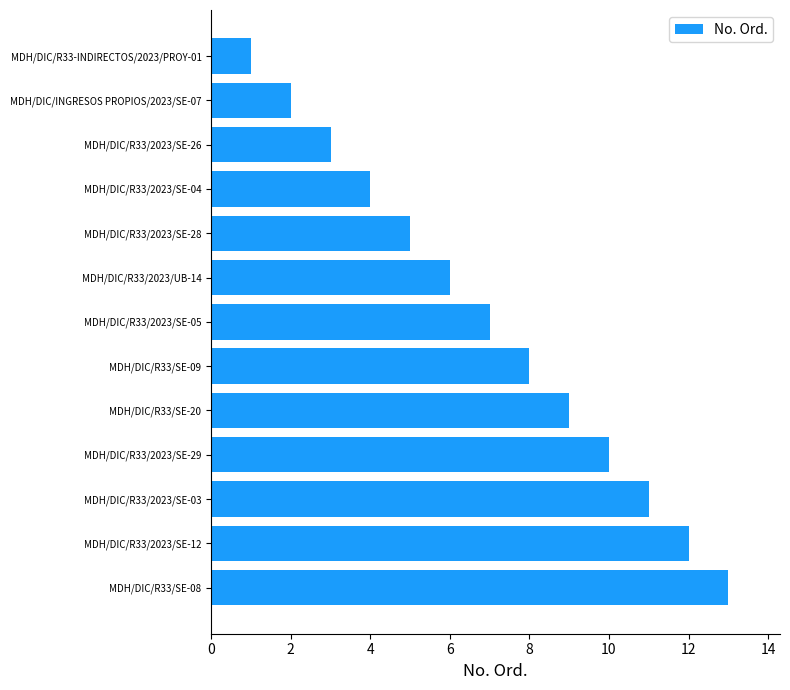

What is the ratio of the value at MDH/DIC/R33/2023/SE-04 to the value at MDH/DIC/R33/2023/SE-28?

0.8